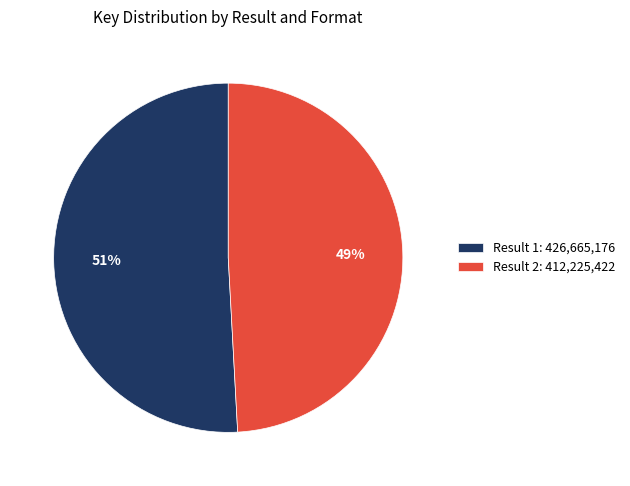

Is Result 2: 412,225,422 the majority of the pie?

No